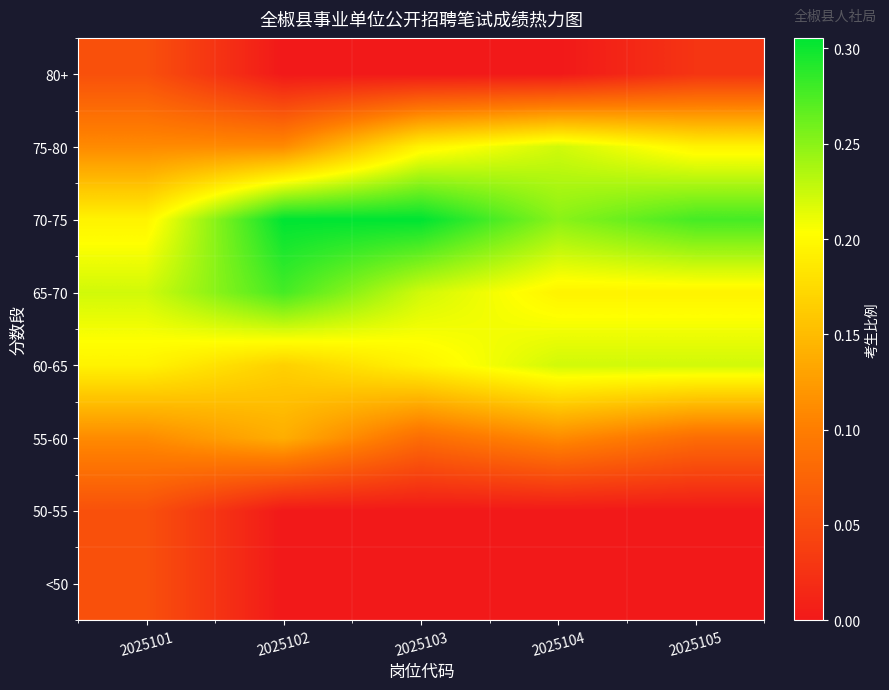

Which category has the highest value across all series?

2025102